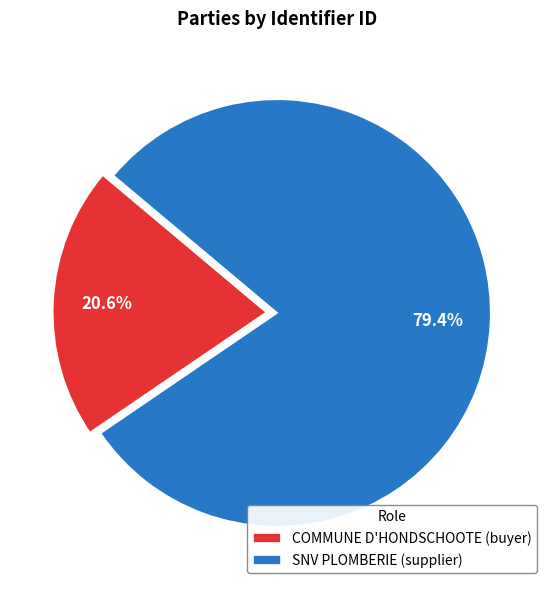

Does COMMUNE D'HONDSCHOOTE (buyer) account for over 50% of the chart?

No